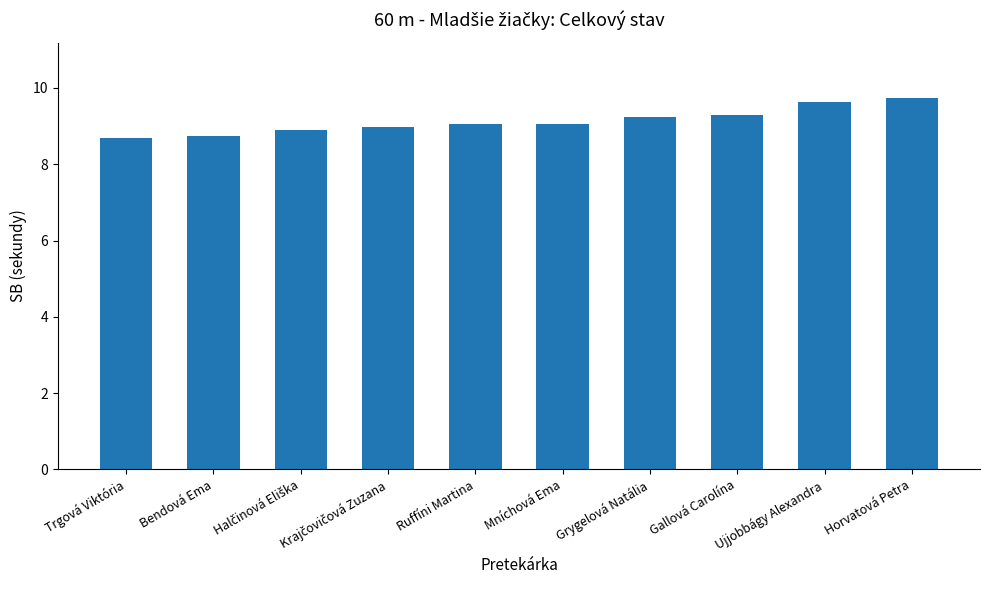

Is it true that the value at Horvatová Petra is 4.0?

False